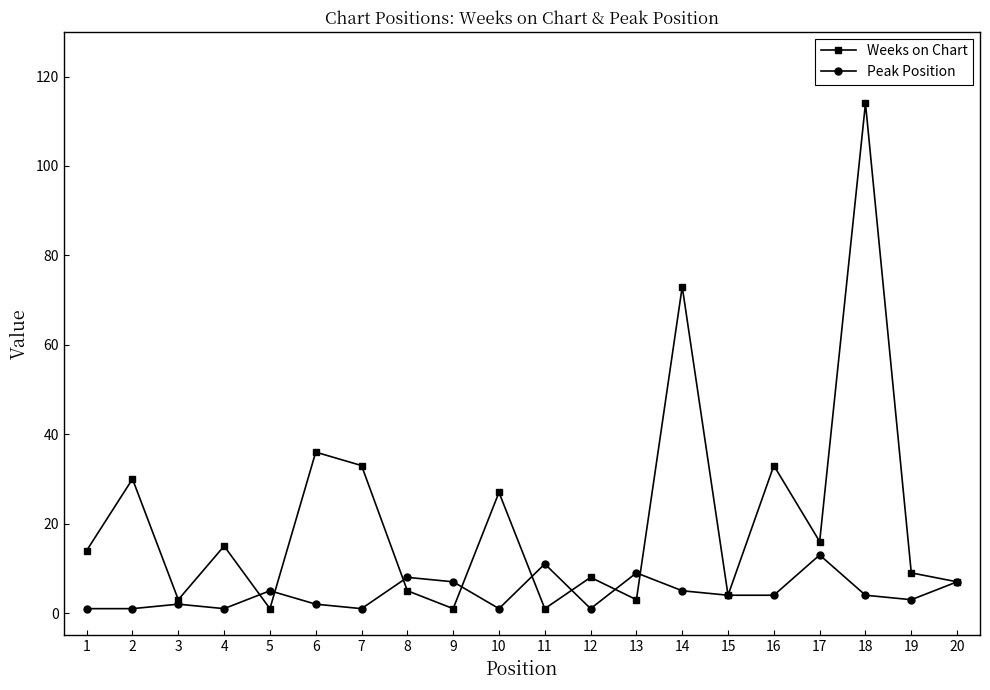

At 9, list the series in order from smallest to largest.

Weeks on Chart, Peak Position